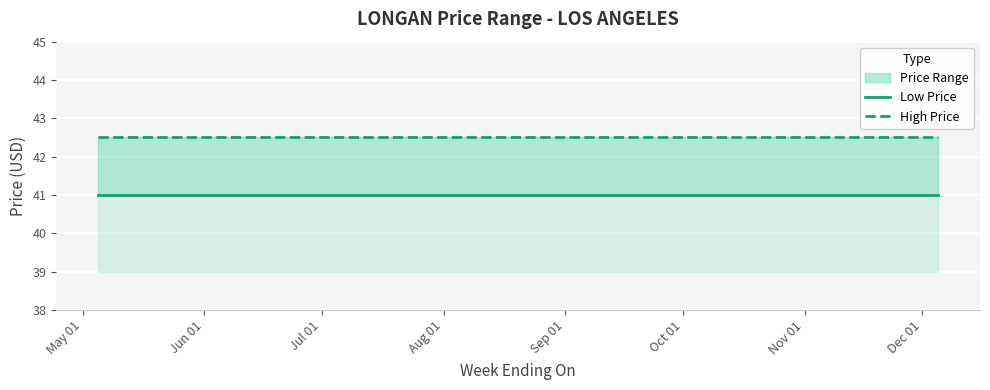

Between Jun 01 and Jul 01, which is larger?

Jun 01